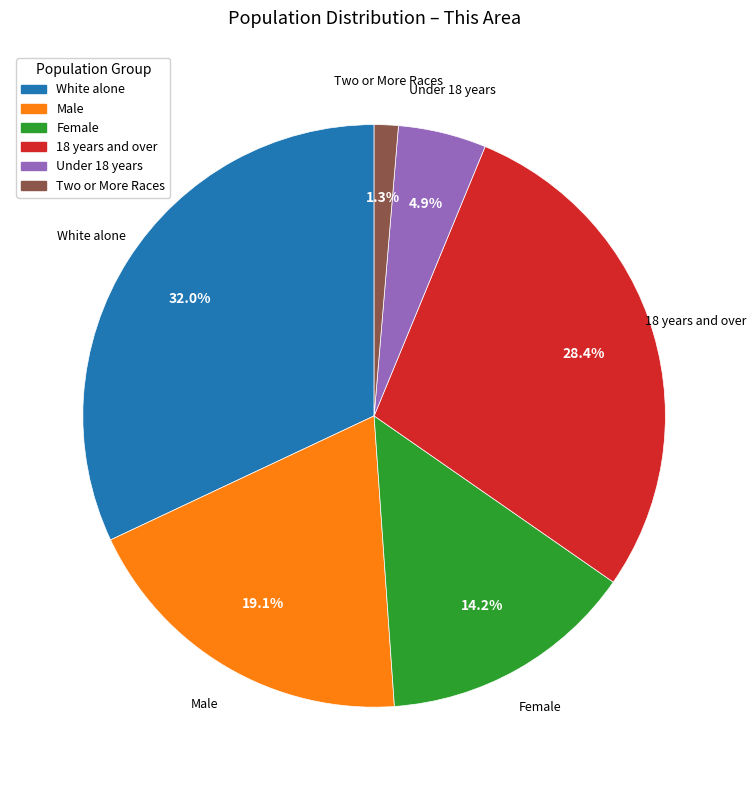

To the nearest percent, what portion does Female represent?

14%